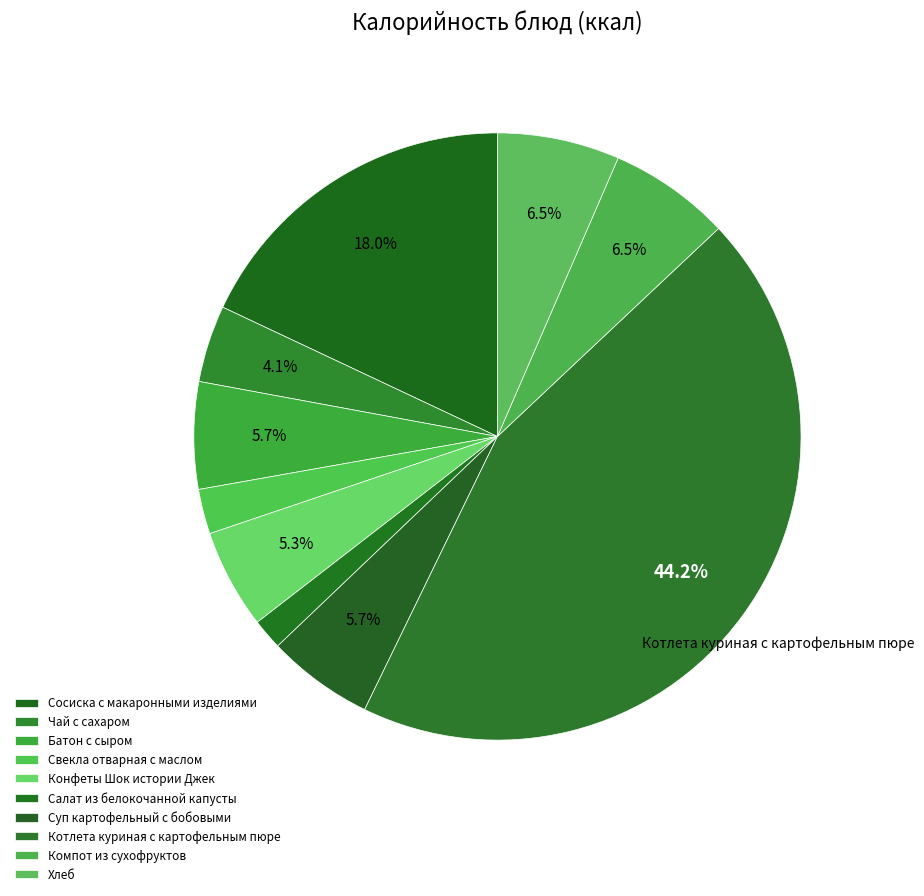

Which slice is the largest?

Котлета куриная с картофельным пюре